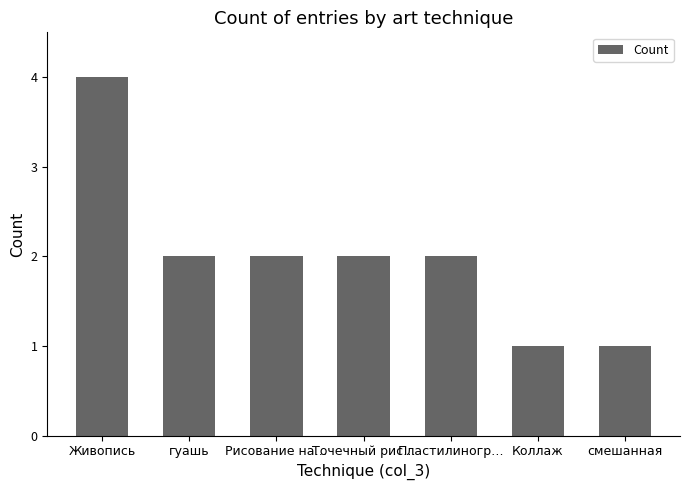

Reading right to left, list all the values displayed in this chart.

смешанная=1	Коллаж=1	Пластилиногр…=2	Точечный рис…=2	Рисование на…=2	гуашь=2	Живопись=4